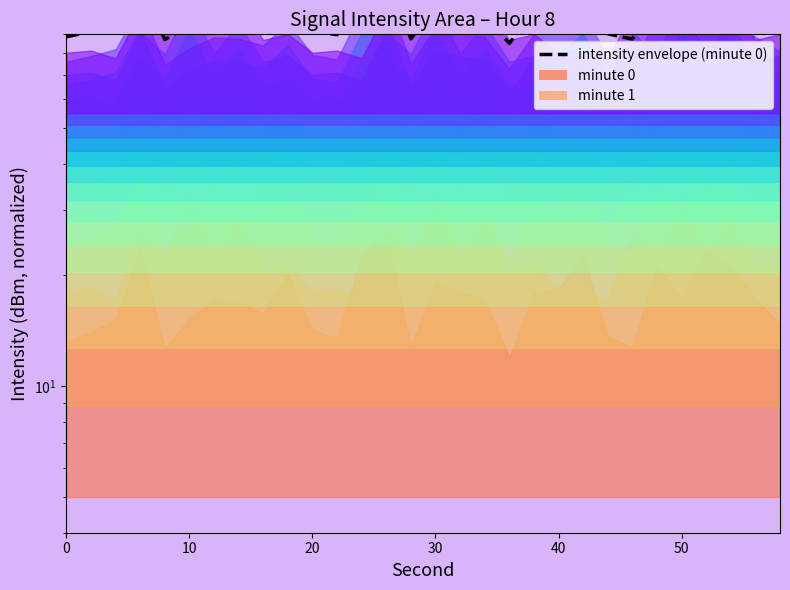

How many lines are shown in the chart?

1